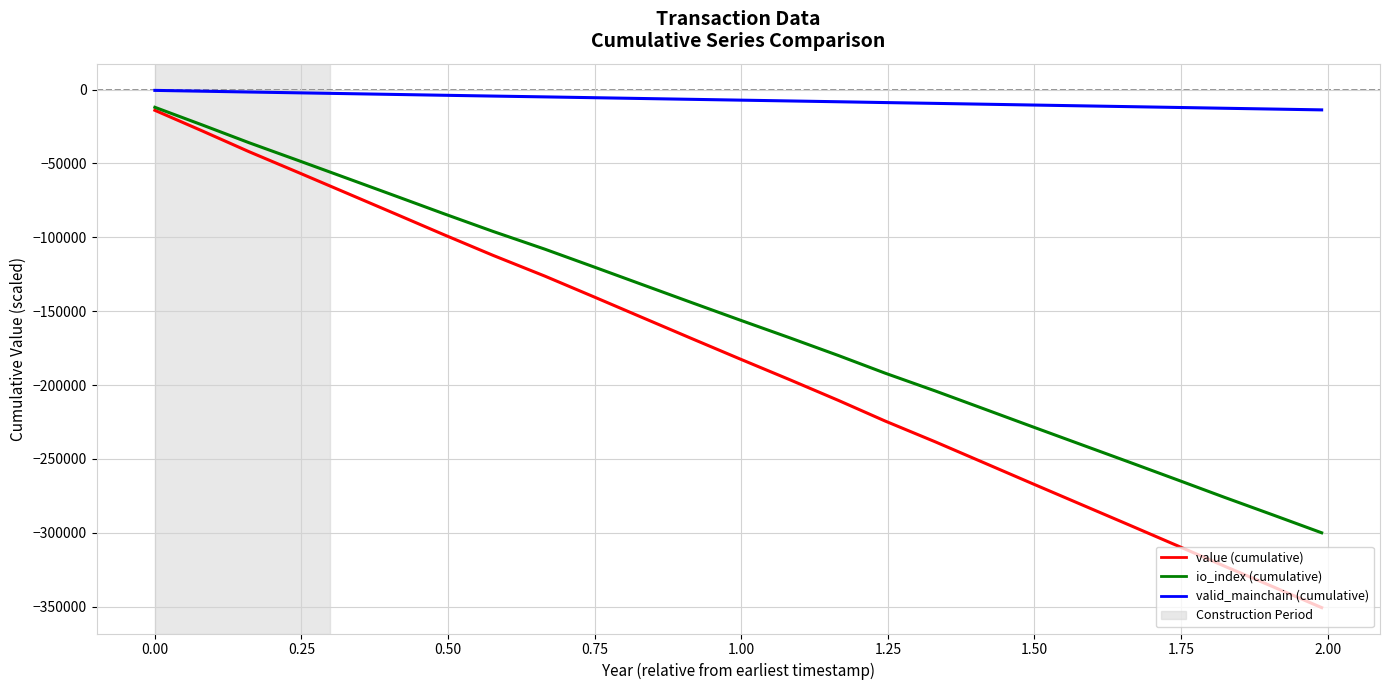

Which series has the largest total across all categories?

valid_mainchain (cumulative)